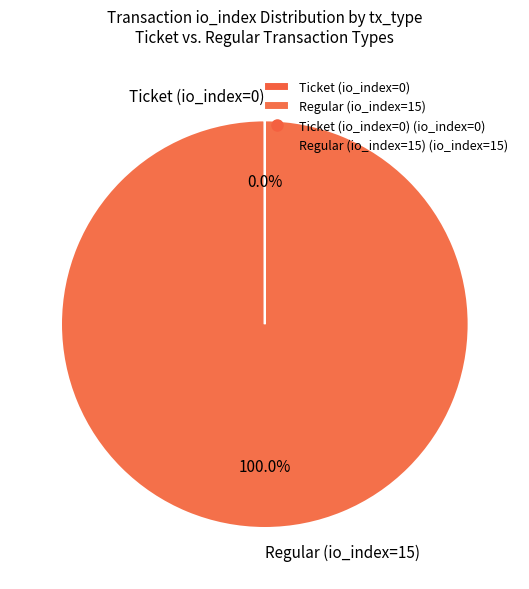

The Regular (io_index=15) slice represents 88% of the pie. True or false?

False